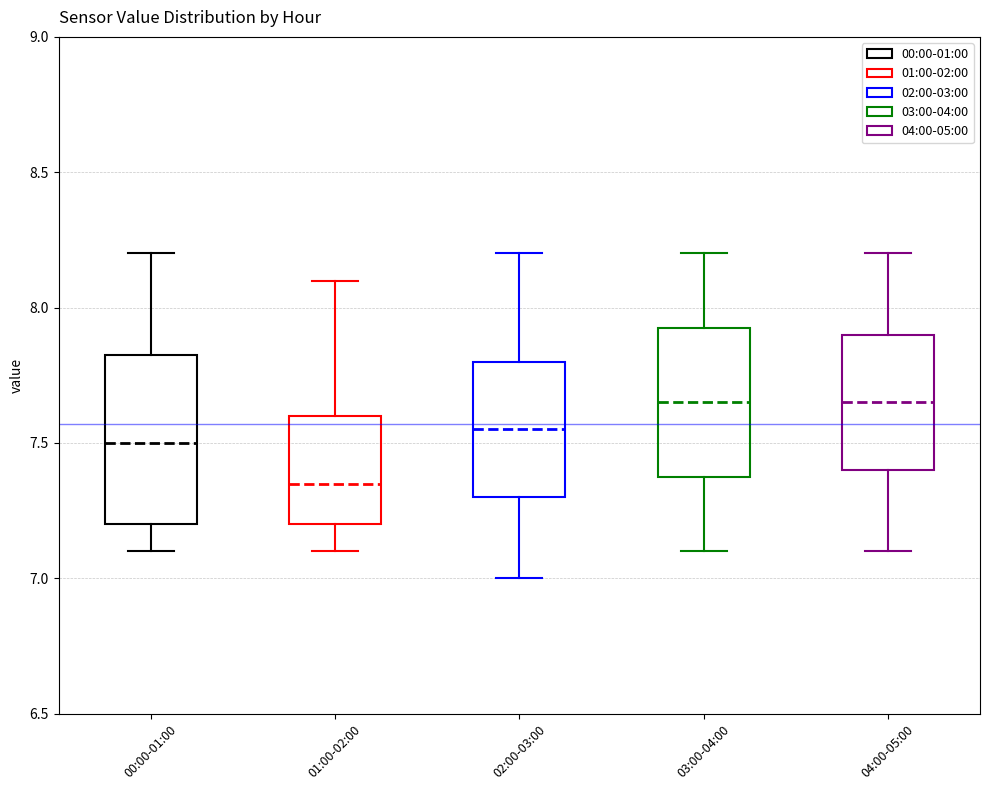

Reading left to right, read every box against the y-axis: the position of its median line, the range the box covers, and the ends of its whiskers. The values are not printed on the chart, so give them approximately, as read against the axis.

00:00-01:00: median 7.50, box 7.20 to 7.85, whiskers 7.10 to 8.20
01:00-02:00: median 7.35, box 7.20 to 7.60, whiskers 7.10 to 8.10
02:00-03:00: median 7.55, box 7.30 to 7.80, whiskers 7.00 to 8.20
03:00-04:00: median 7.65, box 7.40 to 7.95, whiskers 7.10 to 8.20
04:00-05:00: median 7.65, box 7.40 to 7.90, whiskers 7.10 to 8.20